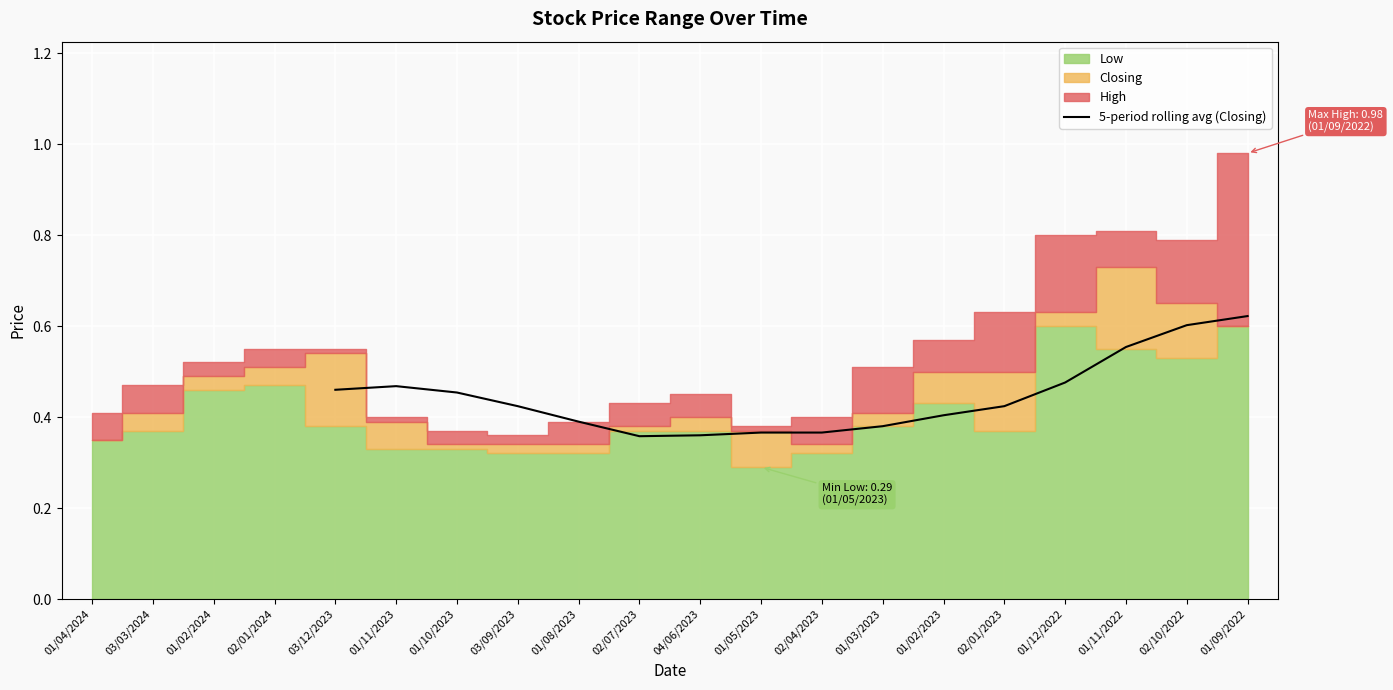

Is it true that 5-period rolling avg (Closing) equals 0.7 at 03/09/2023?

False